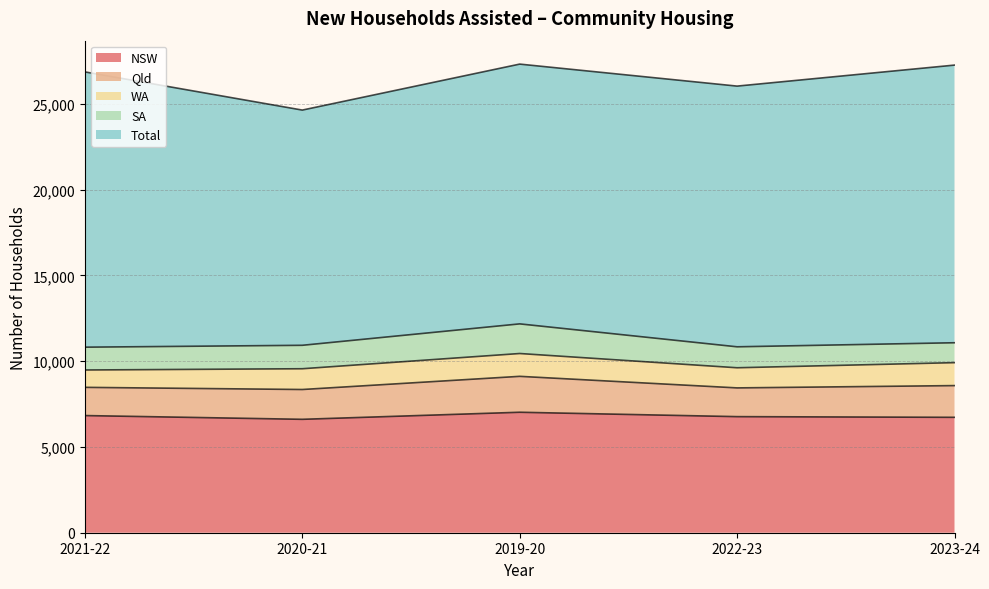

Where does the NSW series first go above 6769?

2021-22